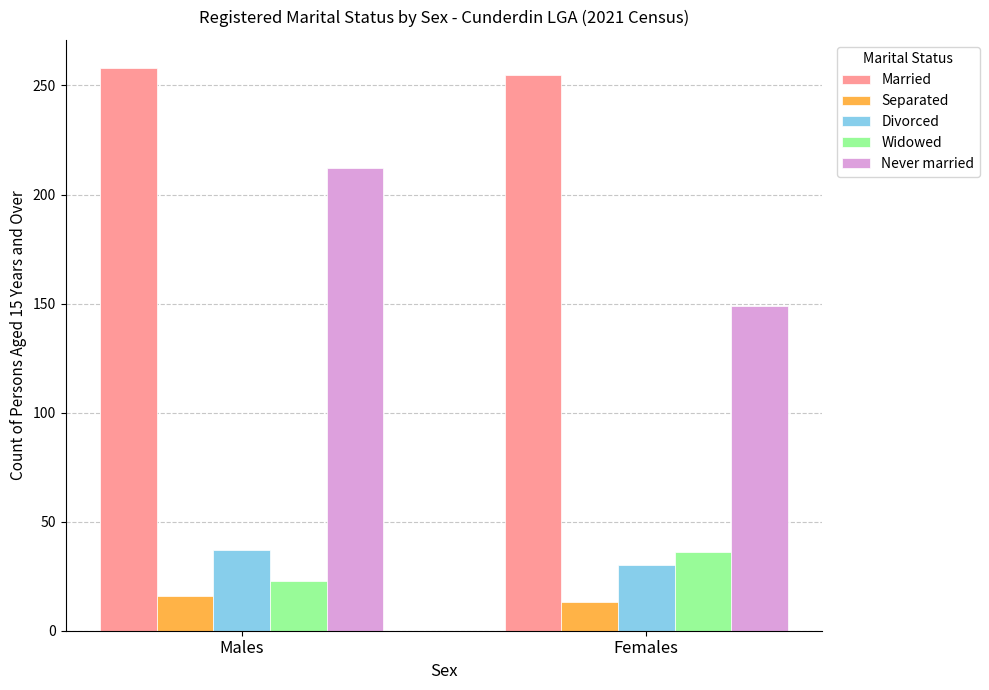

Where is Never married nearest to the value 180?

Females